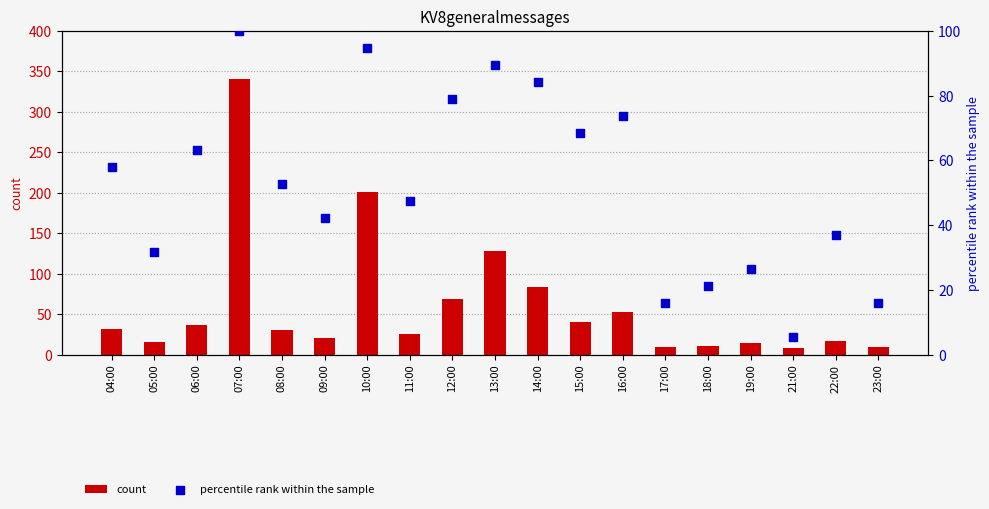

What is the total value across all series at 16:00?

125.7